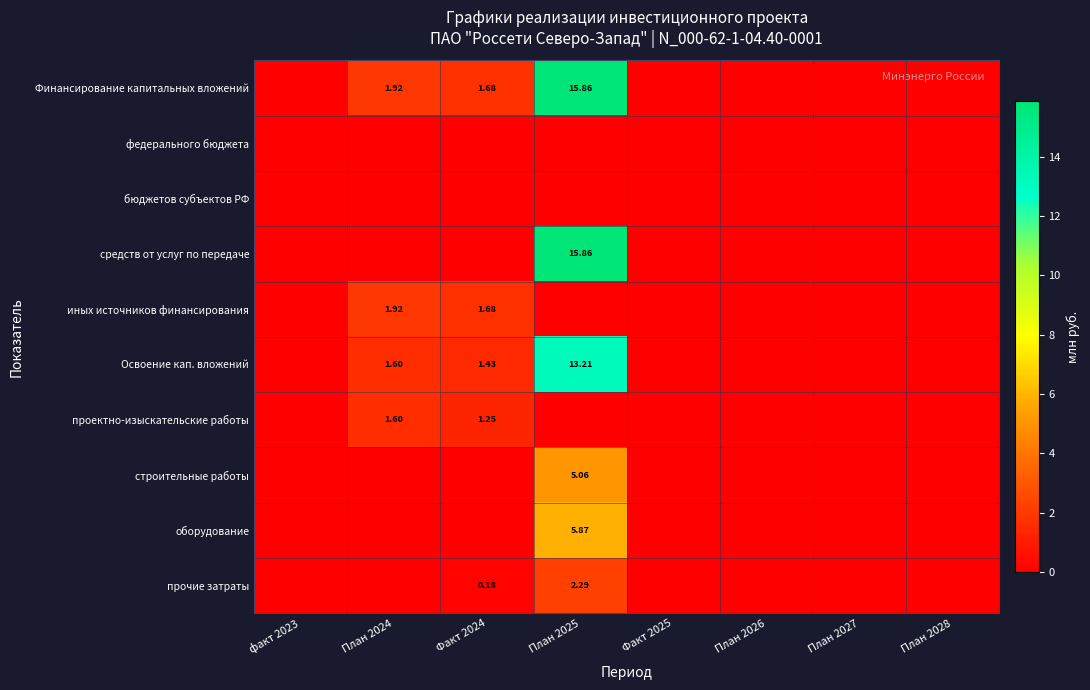

Is the value of Освоение кап. вложений at План 2024 greater than the value of Финансирование капитальных вложений at Факт 2024?

No